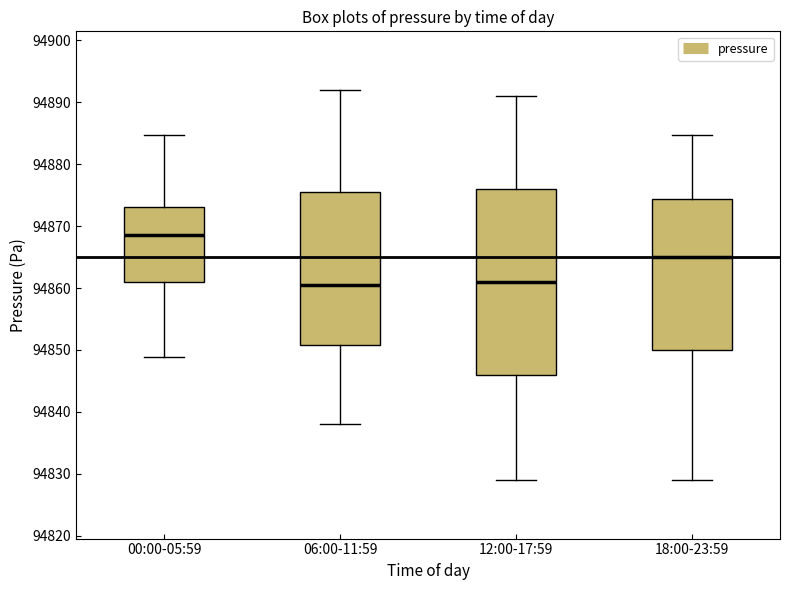

Which box has the highest median line?

00:00-05:59